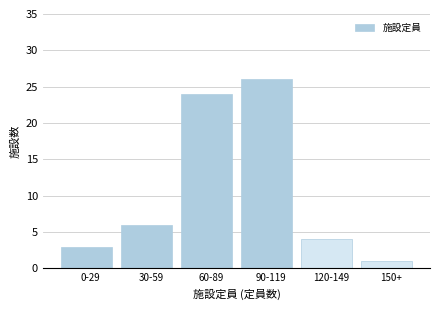

Reading left to right, transcribe all the data shown in this chart.

3	6	24	26	4	1